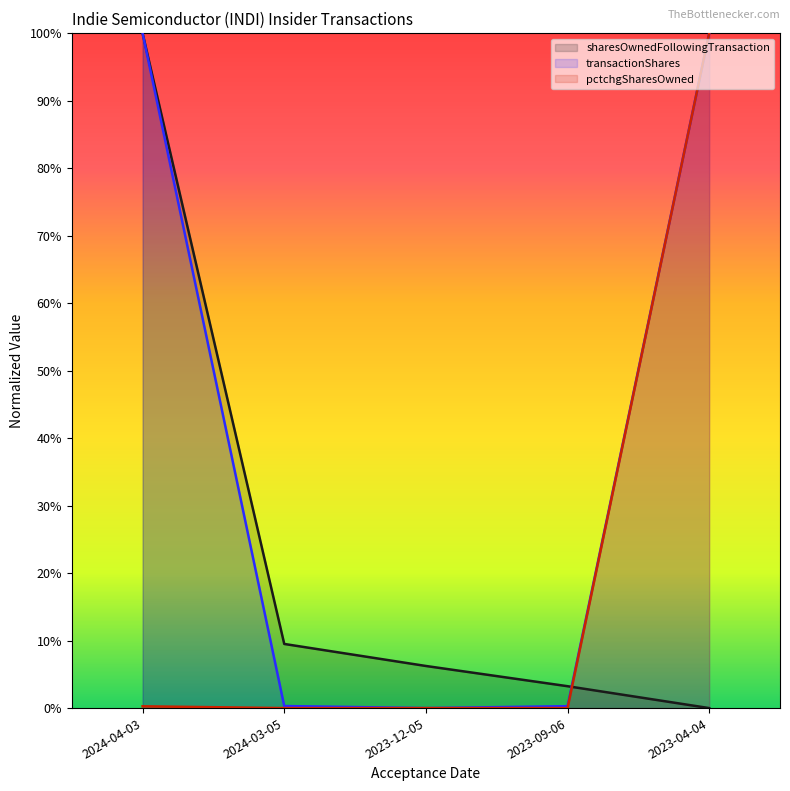

What is the spread (max minus min) of values at 2024-03-05?

0.1